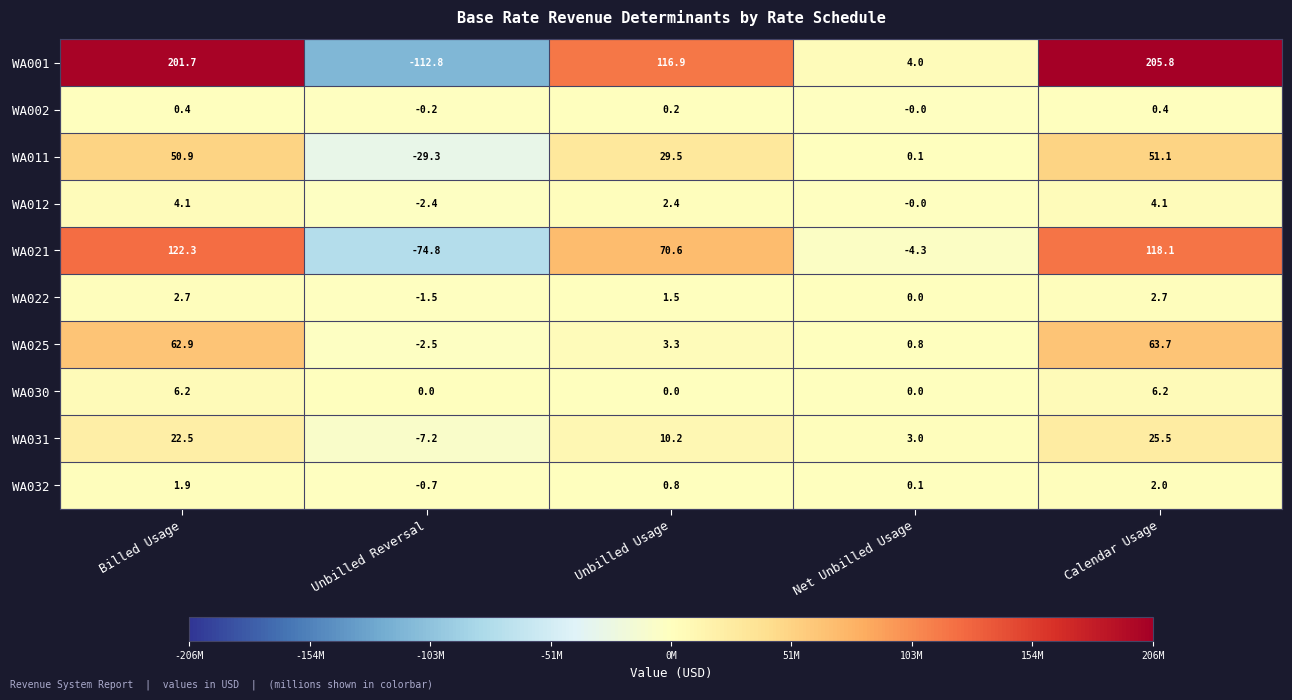

What is the approximate value of WA025 at Calendar Usage?

63.7